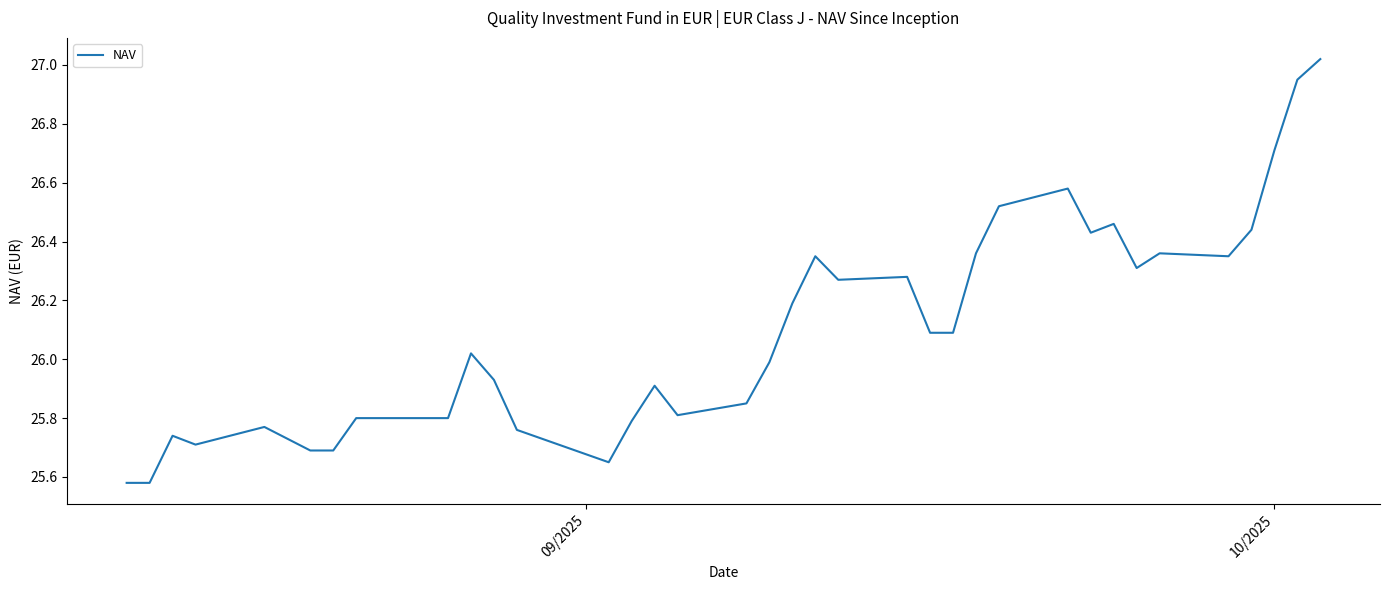

What is the difference between the maximum and minimum values?

1.4